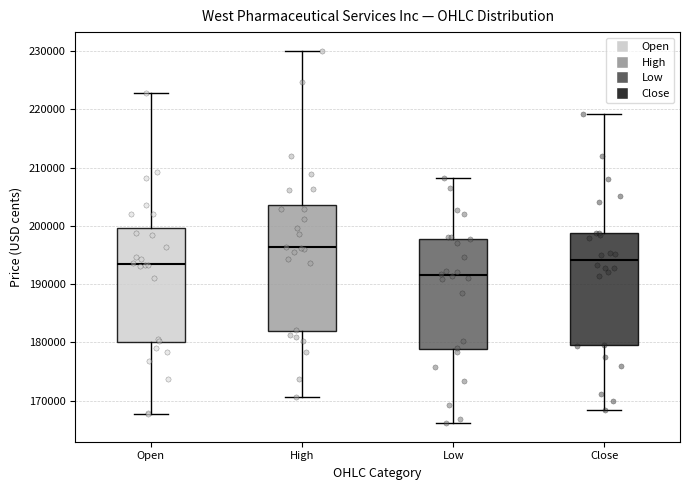

Where does the lower whisker of the box for Close end on the y-axis? The values are not printed on the chart, so give them approximately, as read against the axis.

168000